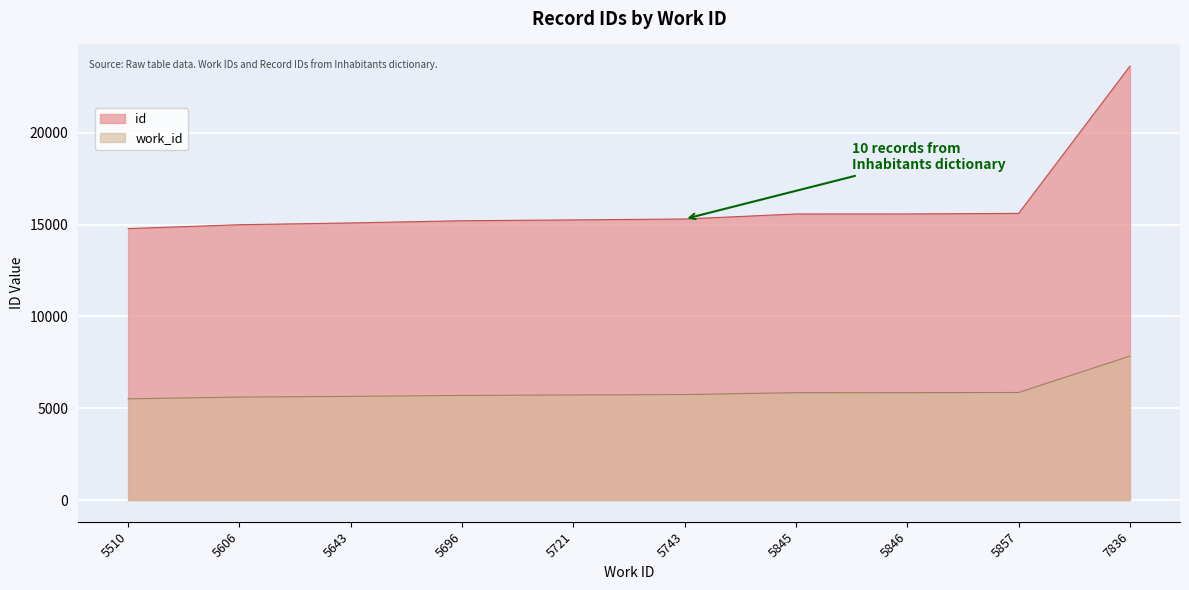

What is the minimum value shown in the chart?

5510